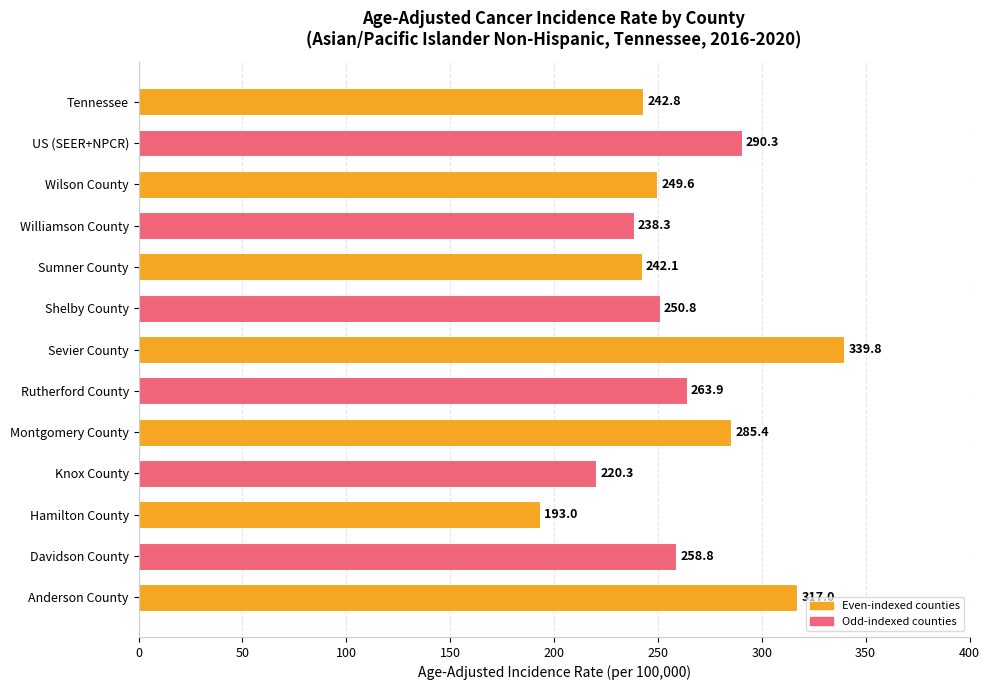

List the labels in order of value, largest first.

Sevier County, Anderson County, US (SEER+NPCR), Montgomery County, Rutherford County, Davidson County, Shelby County, Wilson County, Tennessee, Sumner County, Williamson County, Knox County, Hamilton County